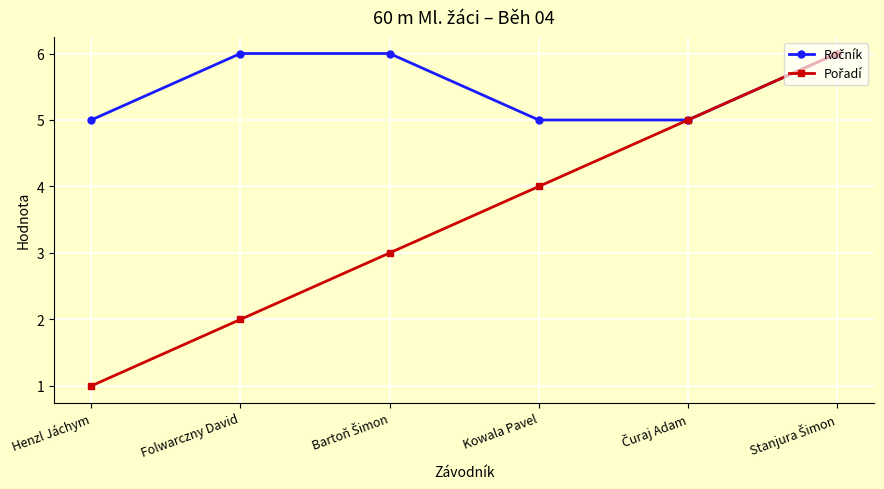

What is the difference between the highest and lowest values at Henzl Jáchym?

4